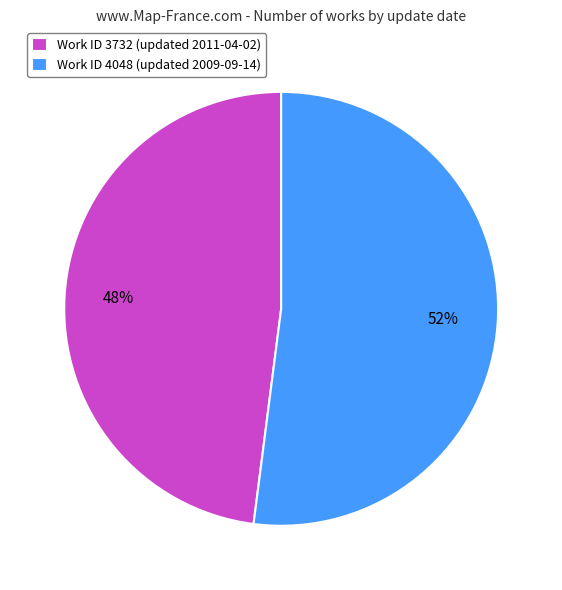

The Work ID 3732 (updated 2011-04-02) slice represents 57% of the pie. True or false?

False